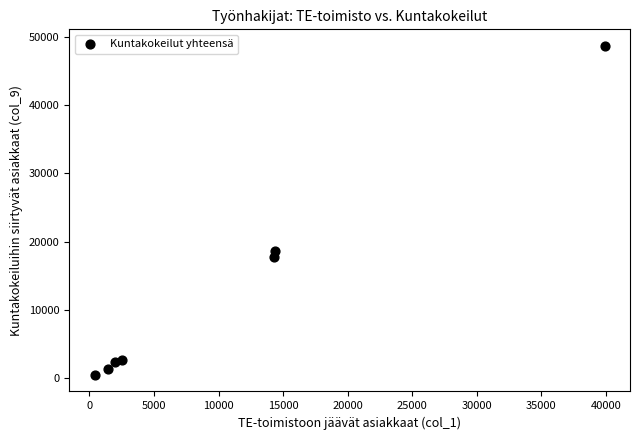

What is the average X value?

10710